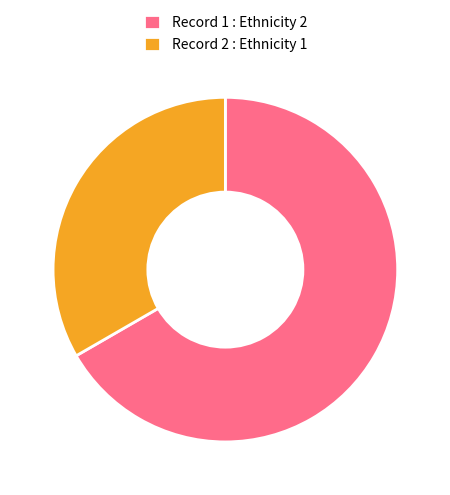

Do Record 2 : Ethnicity 1 and Record 1 : Ethnicity 2 together represent more than half of the pie?

Yes